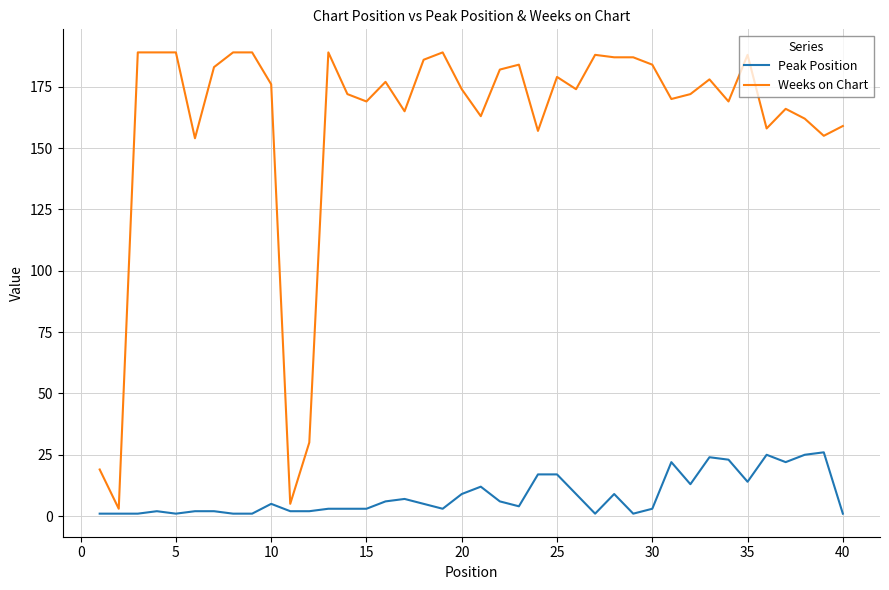

Rank the series by their maximum value, from lowest to highest.

Peak Position, Weeks on Chart